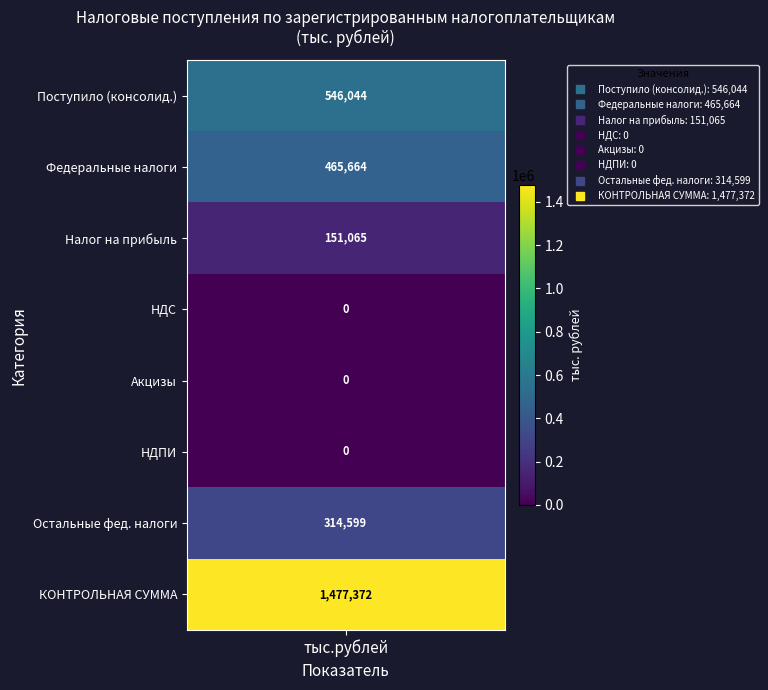

List the series in order of their peak value, lowest first.

из строки 1210 - НДС, из строки 1220 - акцизы, из строки 1730 - НДПИ, из строки 1040 - налог на прибыль, остальные федеральные налоги, в том числе по федеральным налогам, Поступило в отчетном периоде в консолид., КОНТРОЛЬНАЯ СУММА